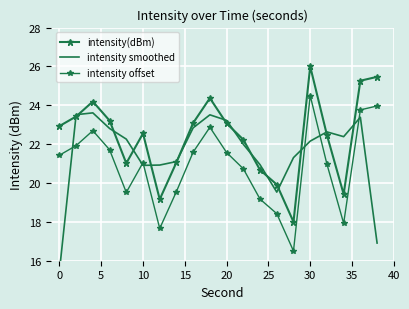

True or false: intensity offset and intensity smoothed cross at least once.

True